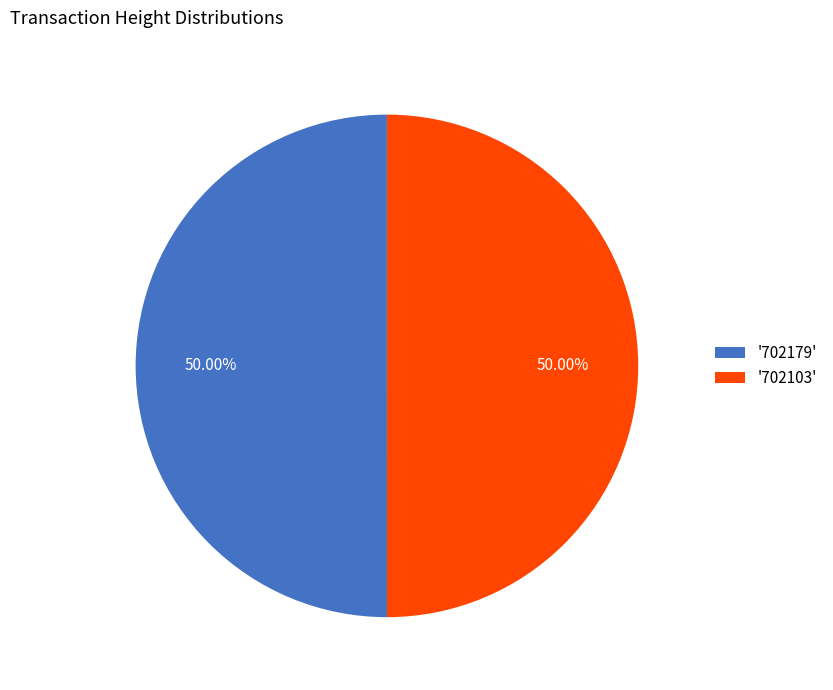

Do '702179' and '702103' together represent more than half of the pie?

Yes